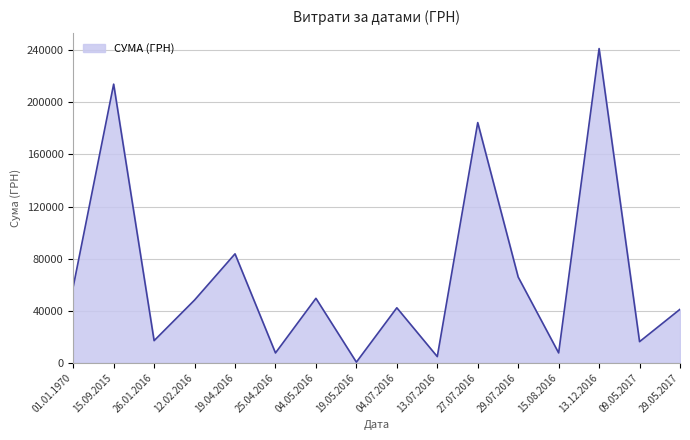

True or false: the data has more than 0 interior local peaks.

True